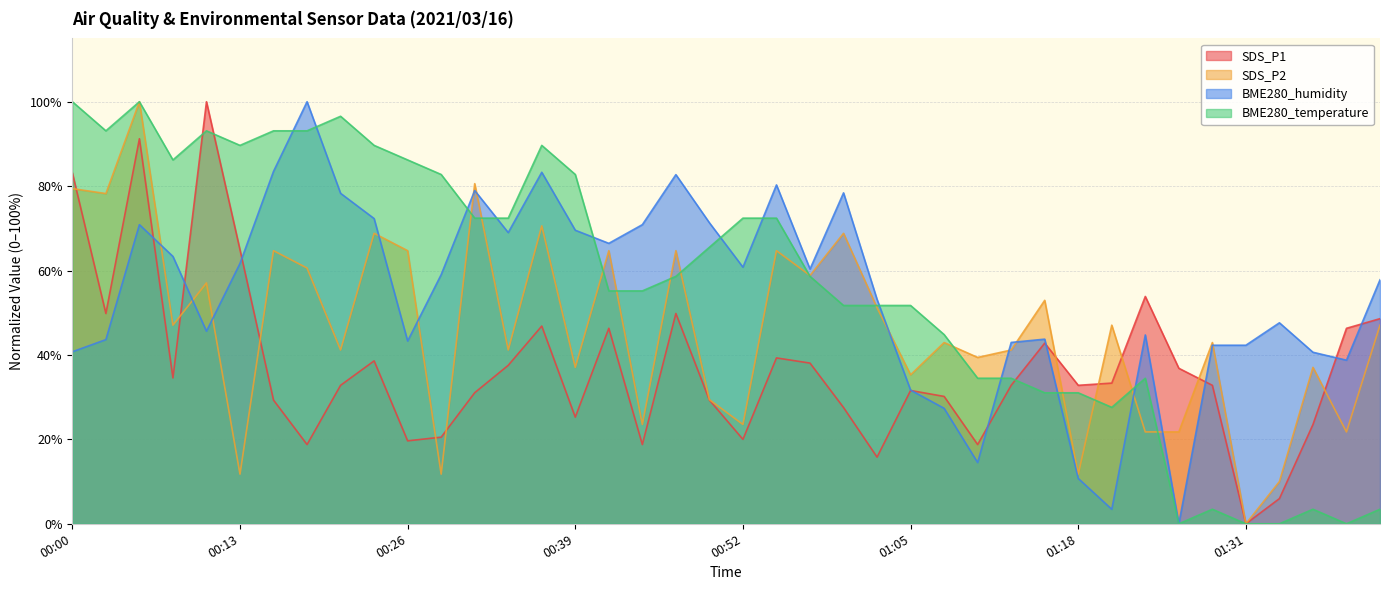

What are all the series names shown in the legend?

SDS_P1, SDS_P2, BME280_humidity, BME280_temperature